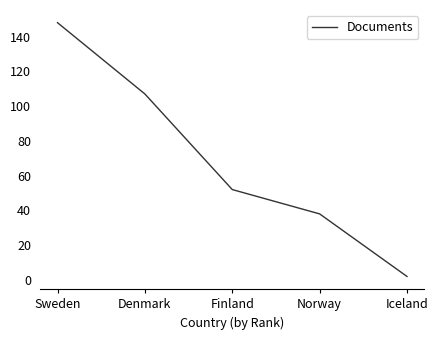

True or false: the data shows 148 at Sweden.

True